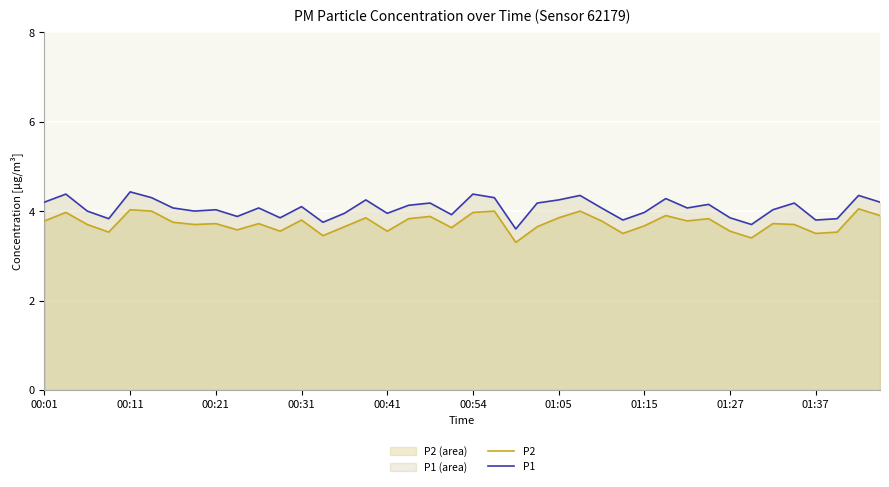

How many values in the P1 series are below 4?

14